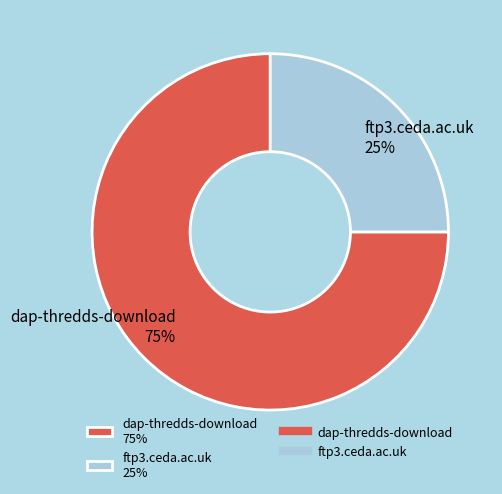

To the nearest percent, what portion does dap-thredds-download represent?

75%